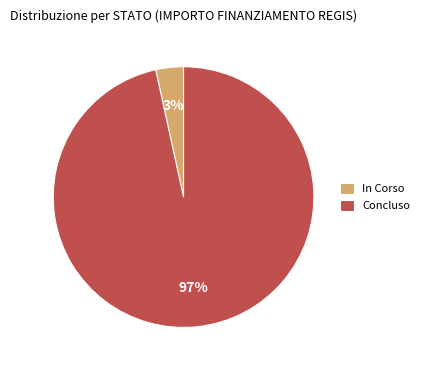

Which slice is the smallest?

In Corso